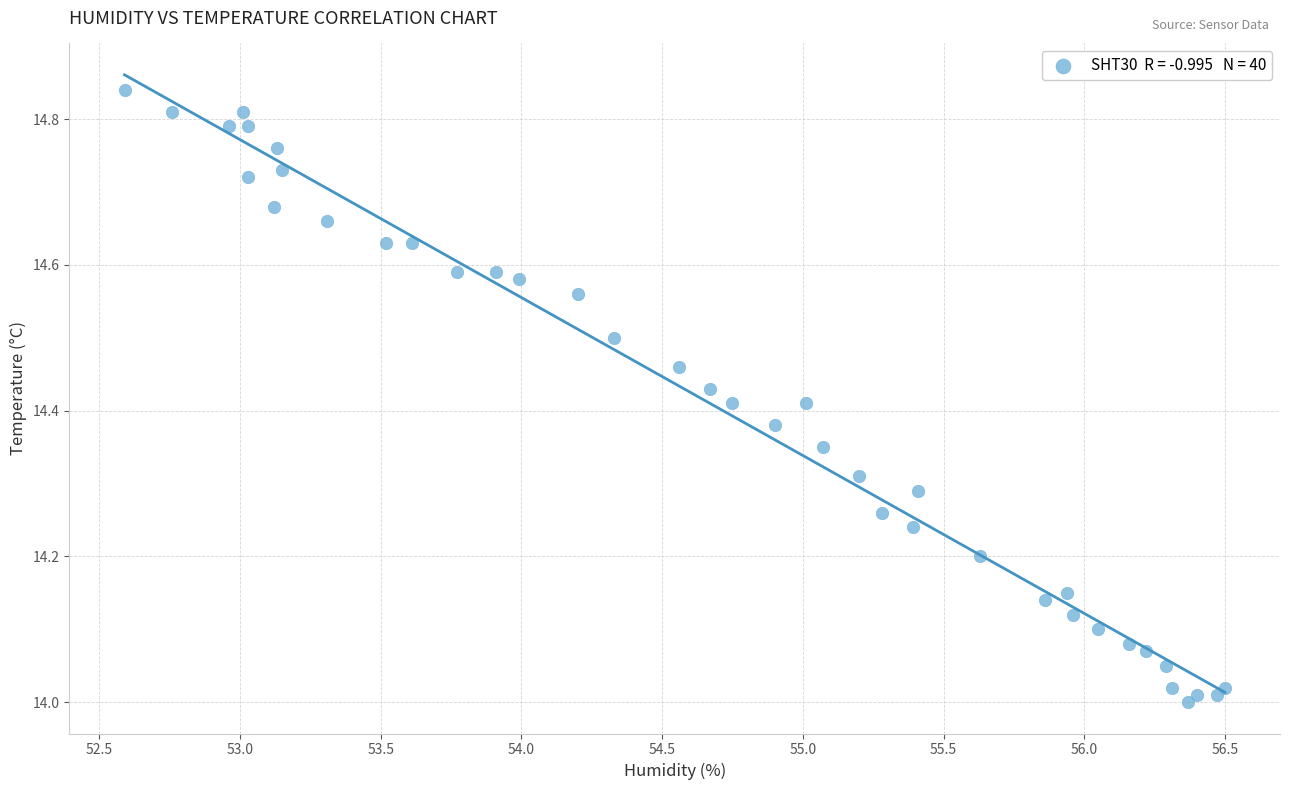

What is the range of X values (max minus min)?

3.9